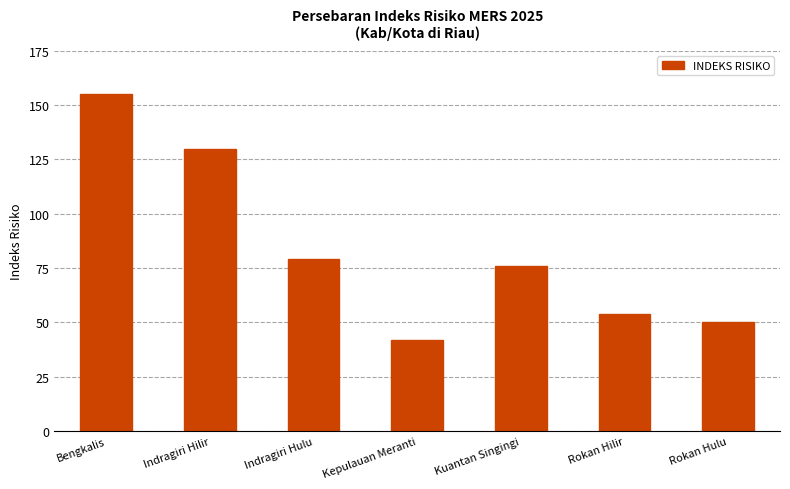

Are the bars horizontal?

No